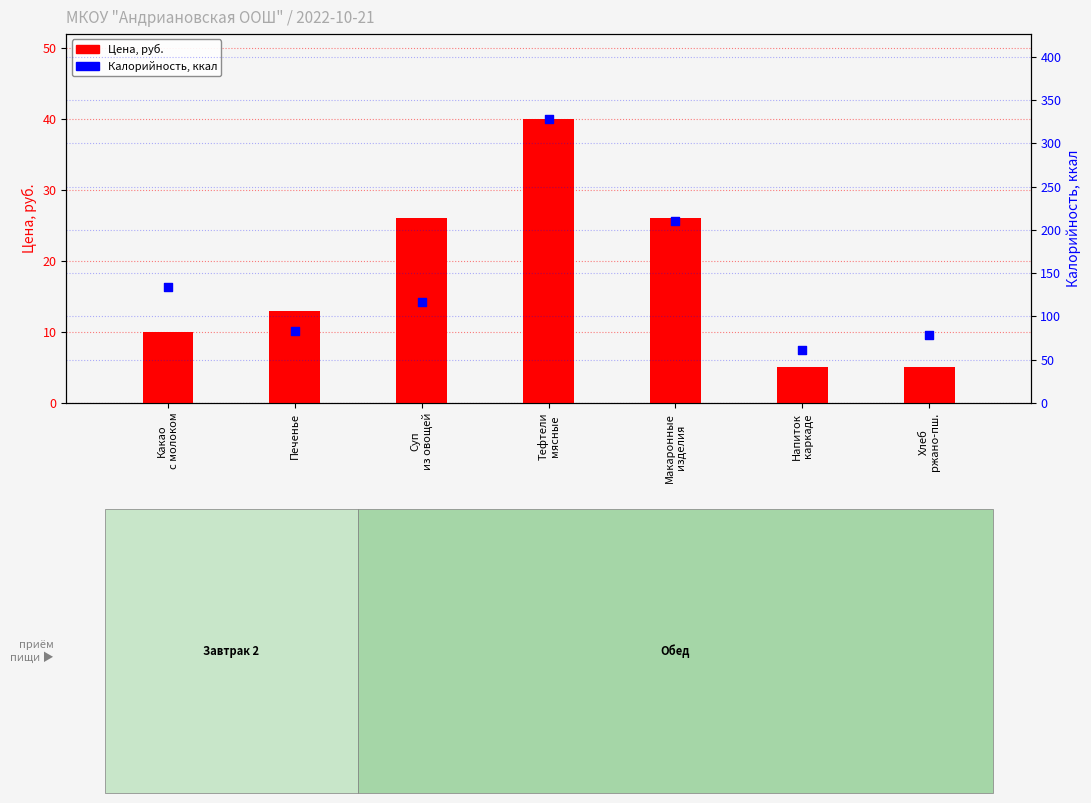

Is the value of Калорийность, ккал at Напиток
каркаде greater than the value of Цена, руб. at Напиток
каркаде?

Yes